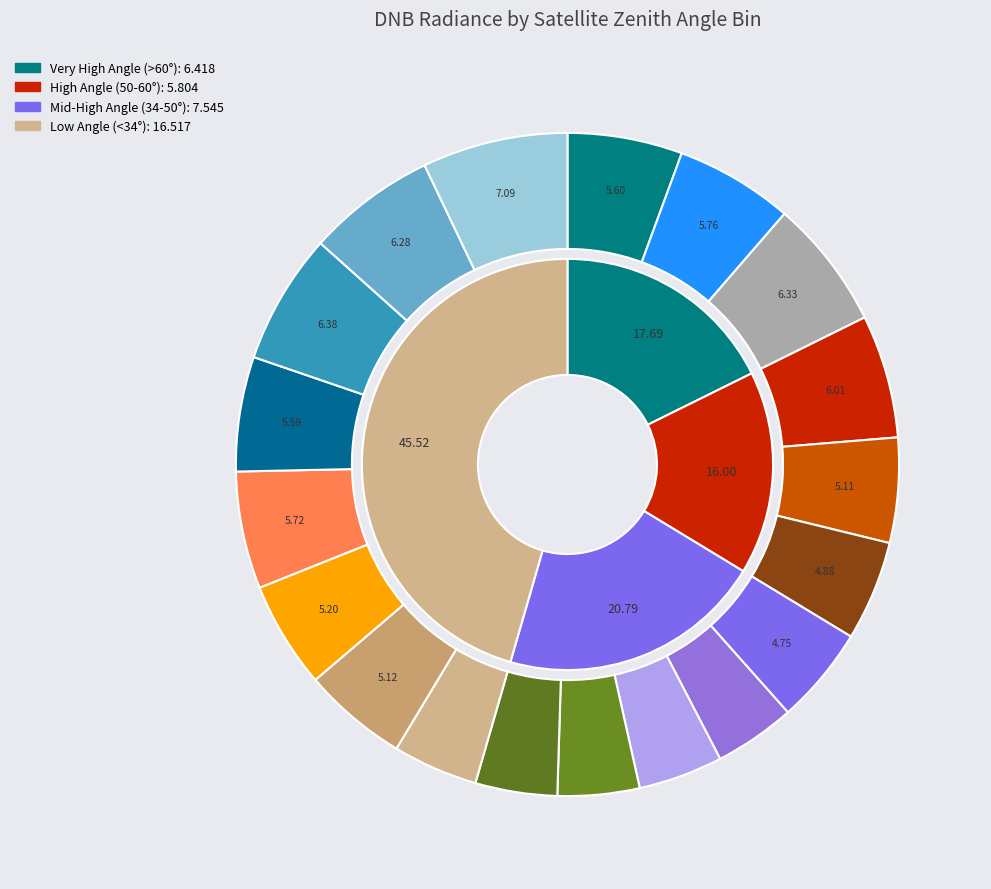

To the nearest percent, what is the average slice percentage?

5%